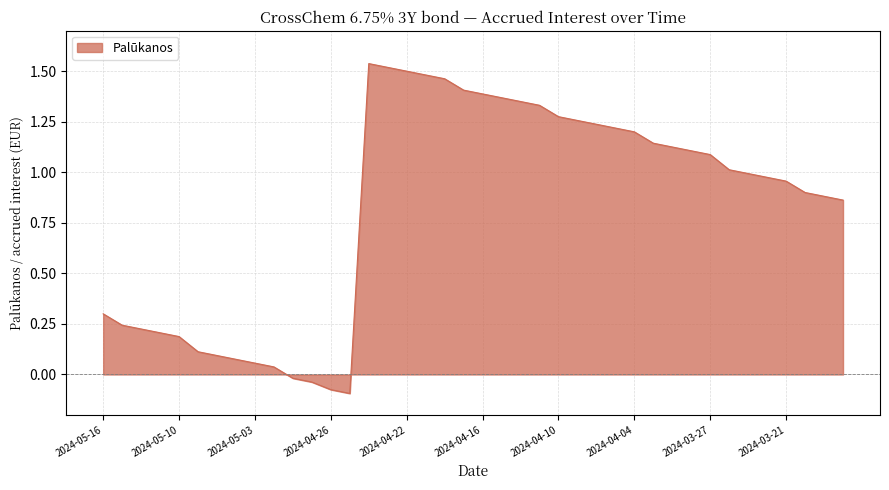

What is the difference between the maximum and minimum values?

1.6